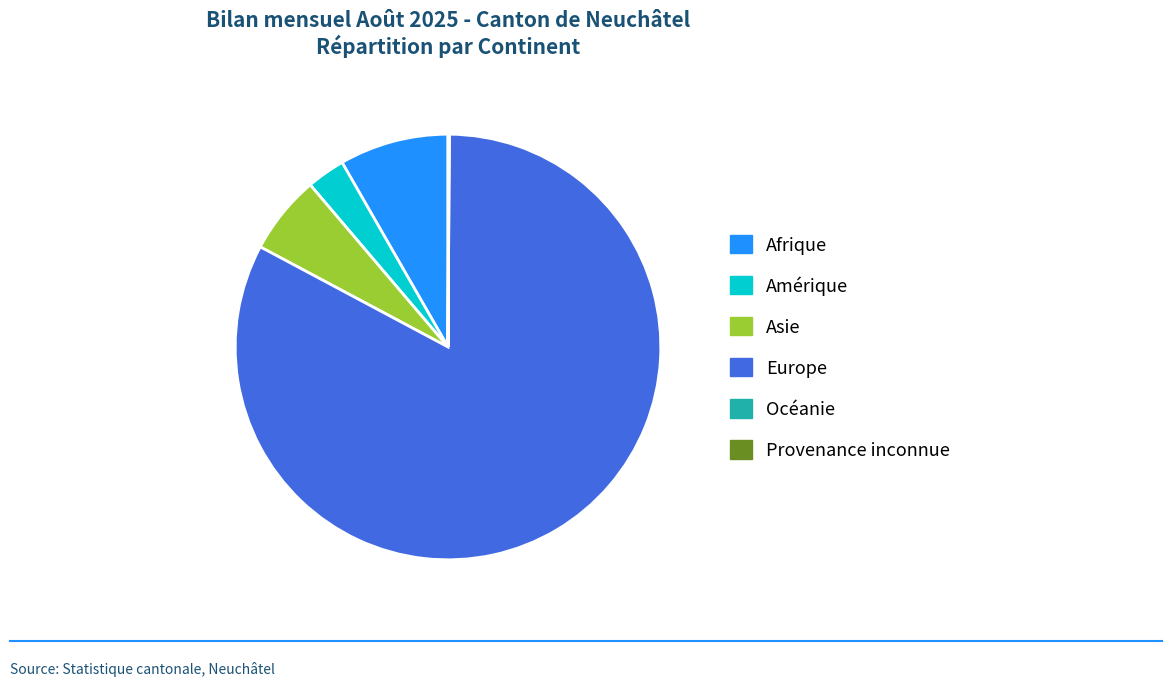

Is there any slice that represents more than half of the pie?

Yes